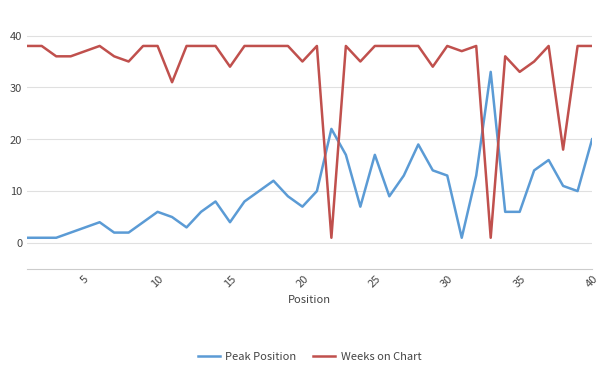

At how many categories does at least one series exceed 3?

40